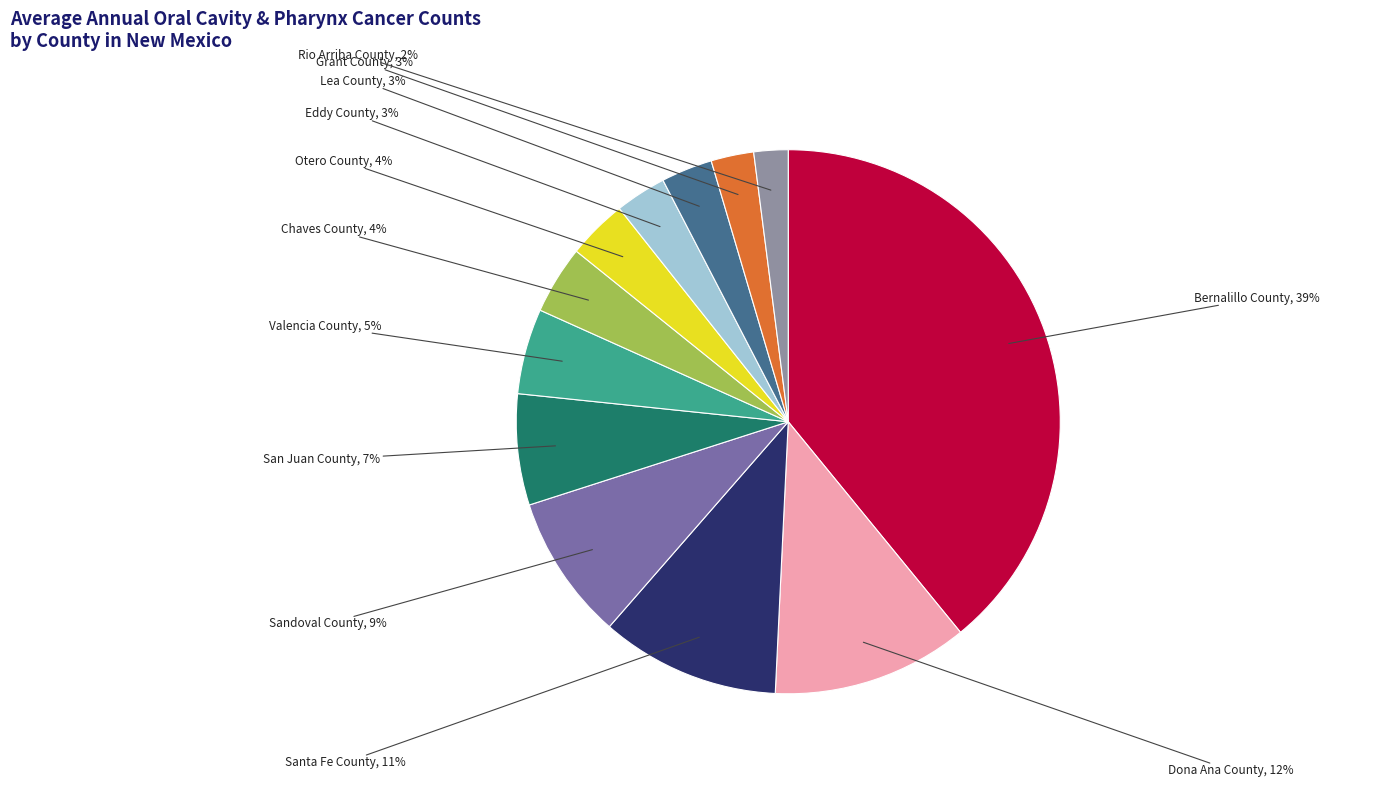

Is it true that Dona Ana County is 1% of the pie?

False